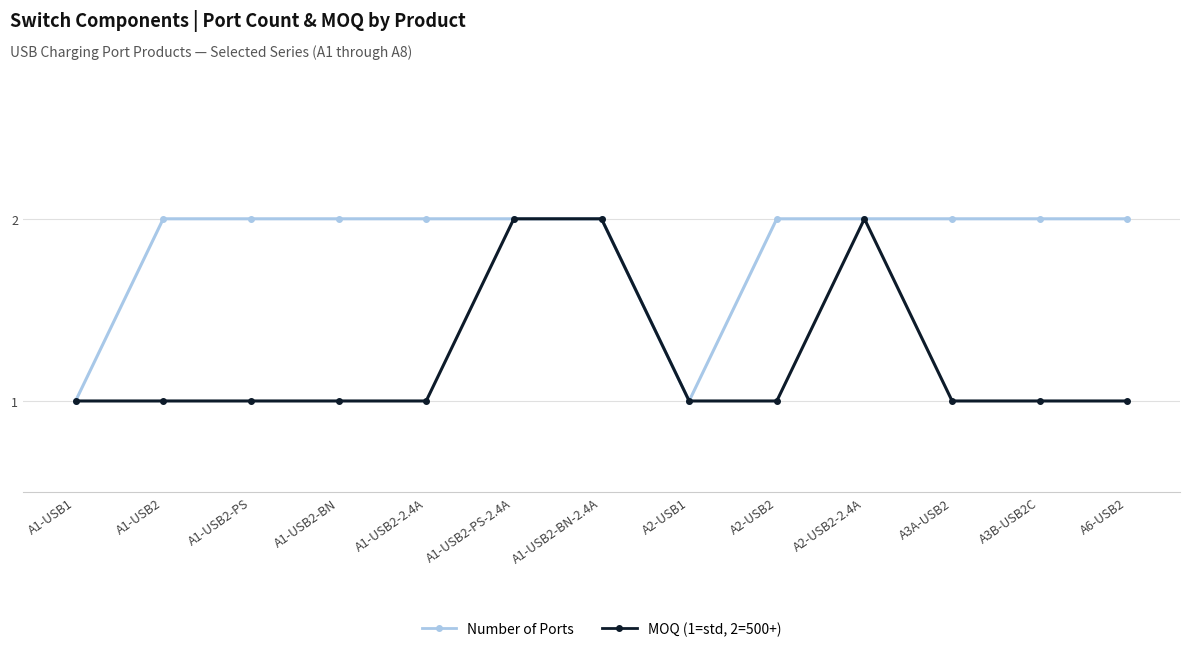

Reading left to right, transcribe all the data shown in this chart.

Number of Ports: 1	2	2	2	2	2	2	1	2	2	2	2	2
MOQ (1=std, 2=500+): 1	1	1	1	1	2	2	1	1	2	1	1	1